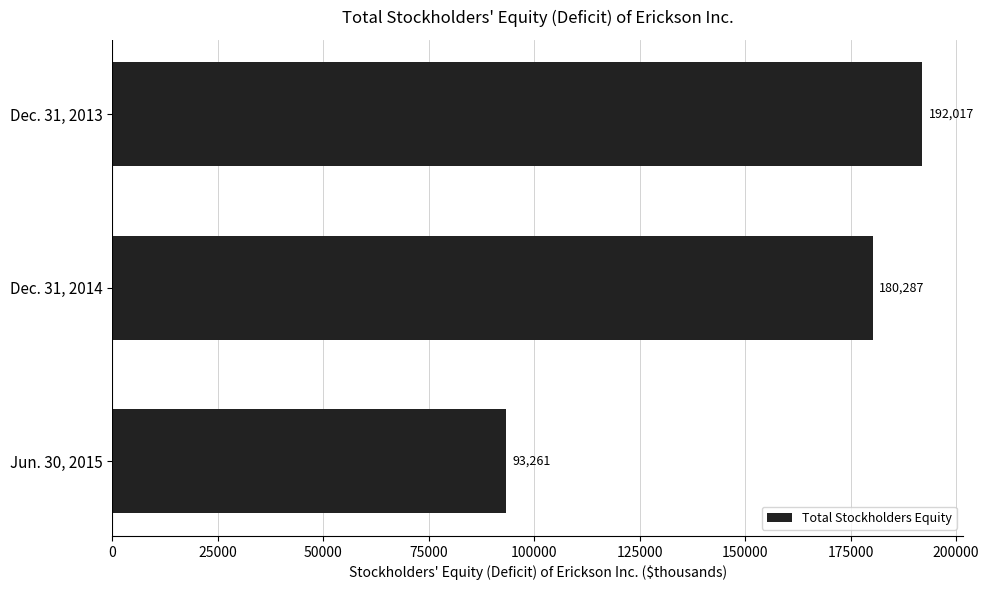

Are the bars horizontal?

Yes